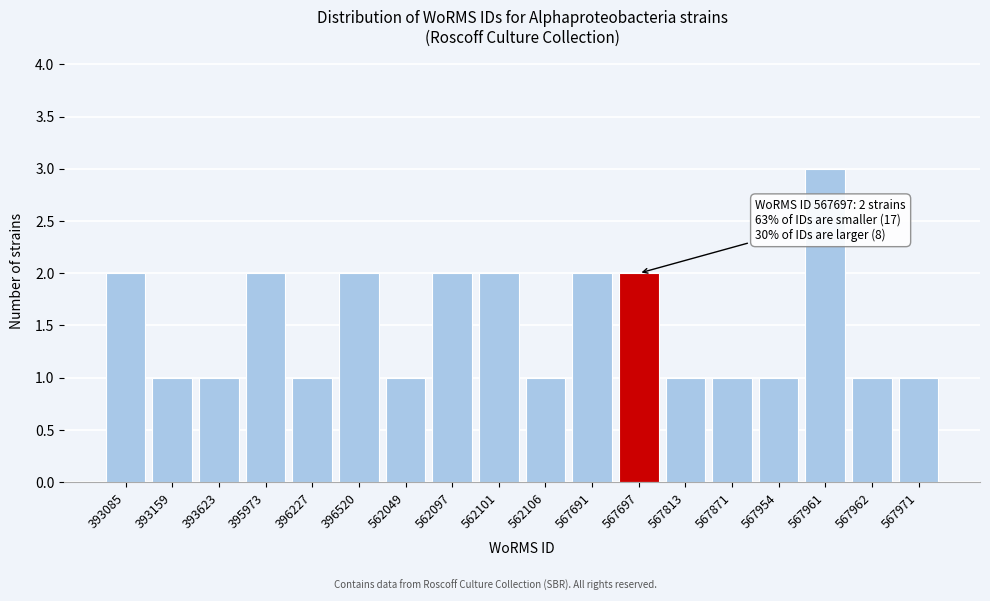

Reading left to right, list all the values displayed in this chart.

2	1	1	2	1	2	1	2	2	1	2	2	1	1	1	3	1	1